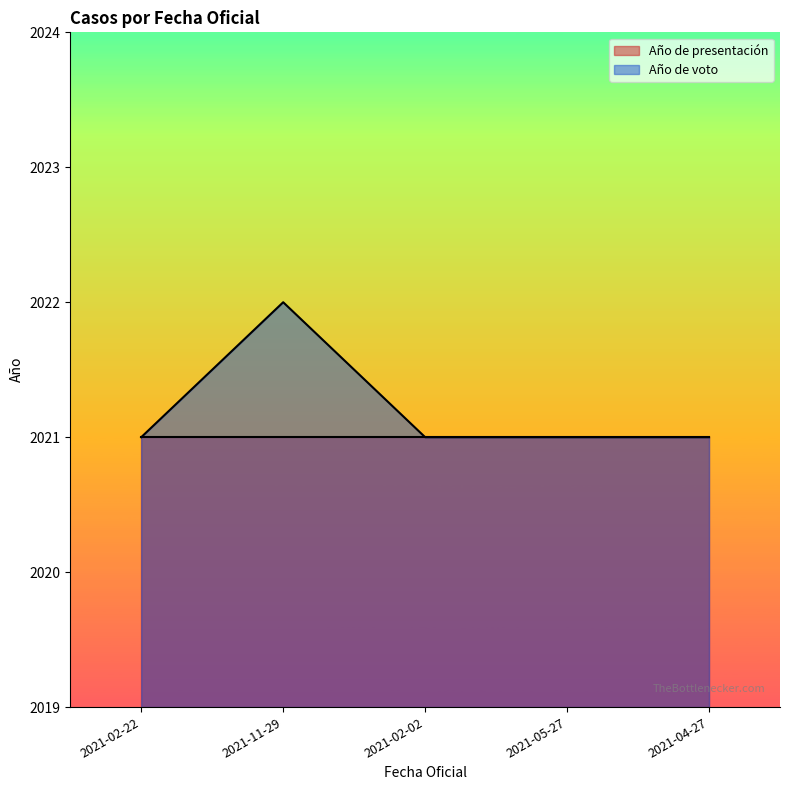

At which label is the value closest to 2021?

2021-02-22